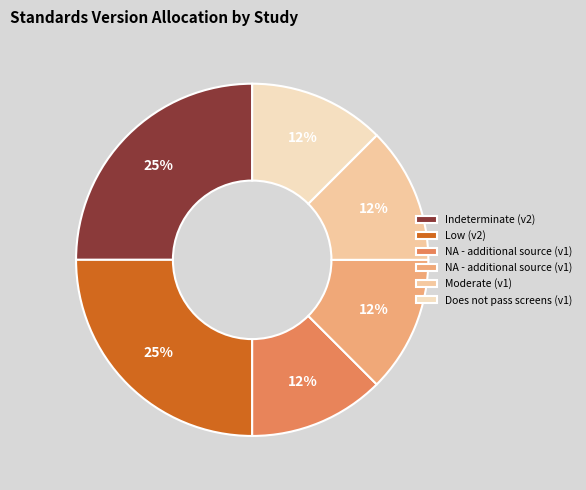

How many slices are in this pie chart?

6